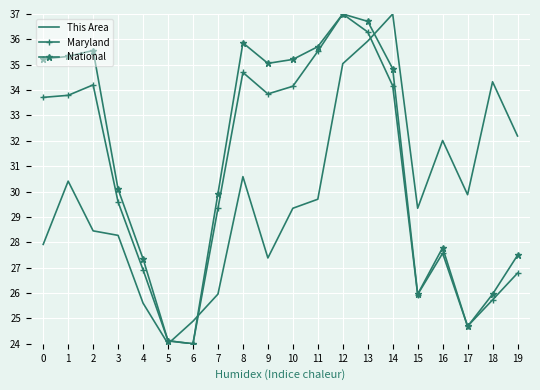

True or false: Maryland has more than 0 interior local peaks.

True